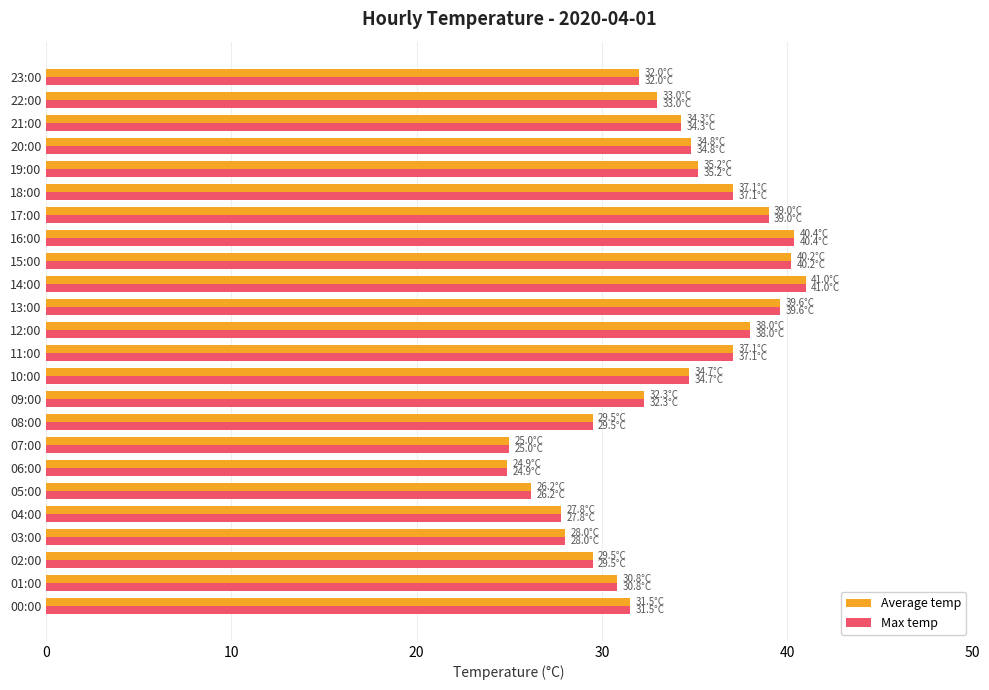

Is it true that Average temp equals 40.4 at 16:00?

True